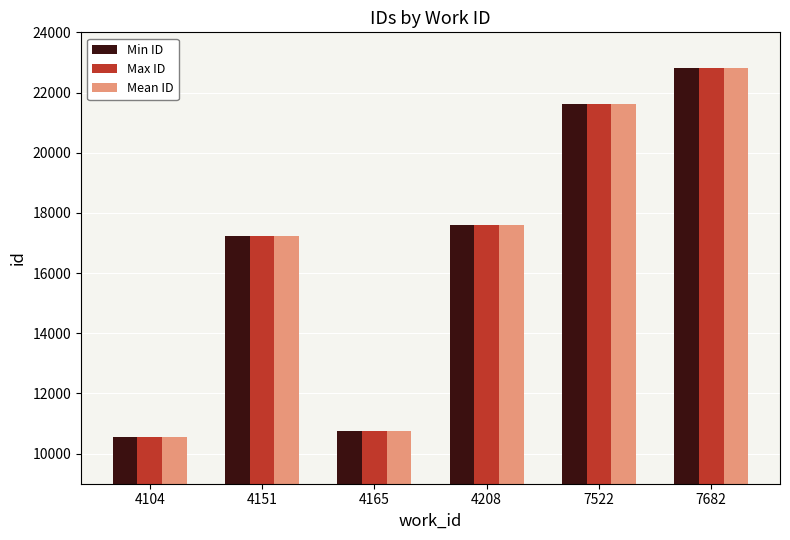

At which category is the sum across all series the highest?

7682